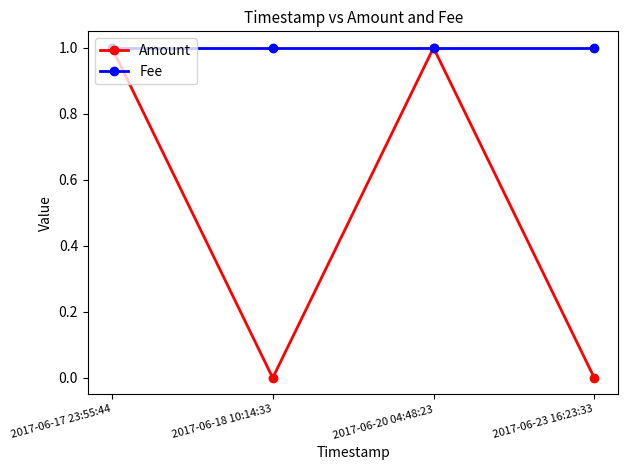

Is the value of Fee at 2017-06-20 04:48:23 greater than the value of Amount at 2017-06-23 16:23:33?

Yes